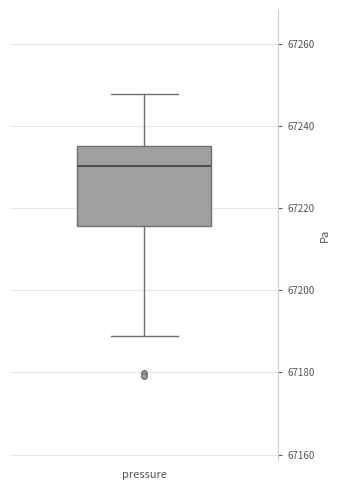

Read this box plot against the y-axis: the position of the median line, the range covered by the box, and the ends of both whiskers. The values are not printed on the chart, so give them approximately, as read against the axis.

median 67230, box 67216 to 67236, whiskers 67188 to 67248